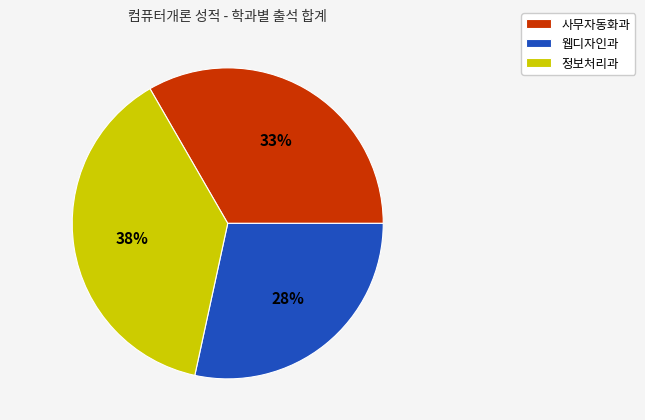

Is it true that 웹디자인과 is 36% of the pie?

False